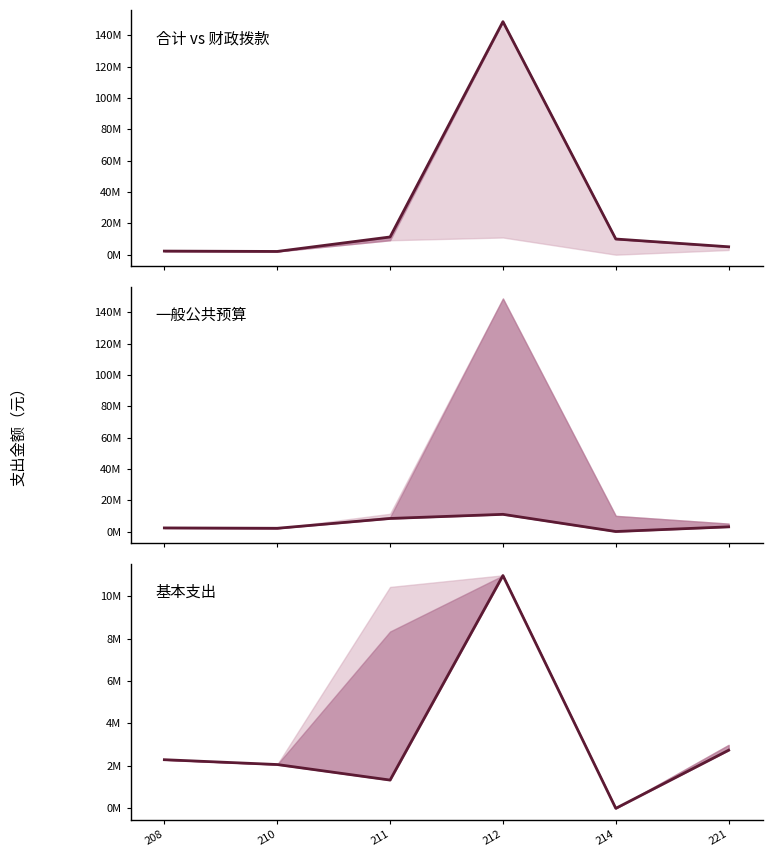

True or false: 合计 has more than 1 interior local peaks.

False